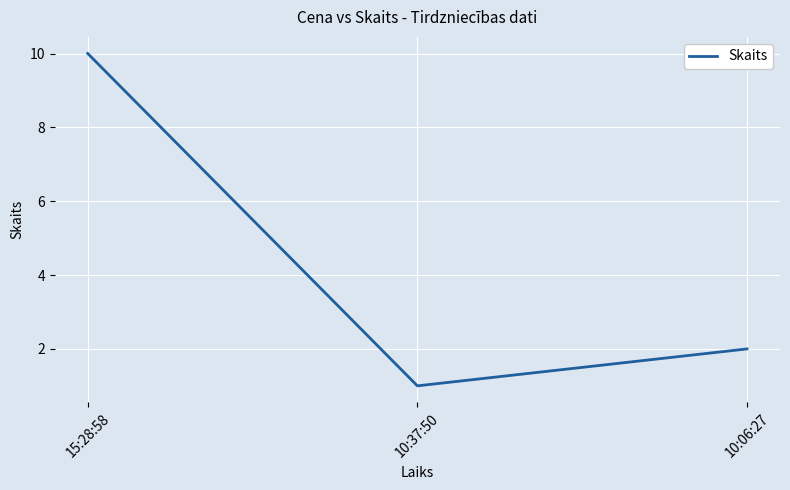

What is the difference between the maximum and minimum values?

9